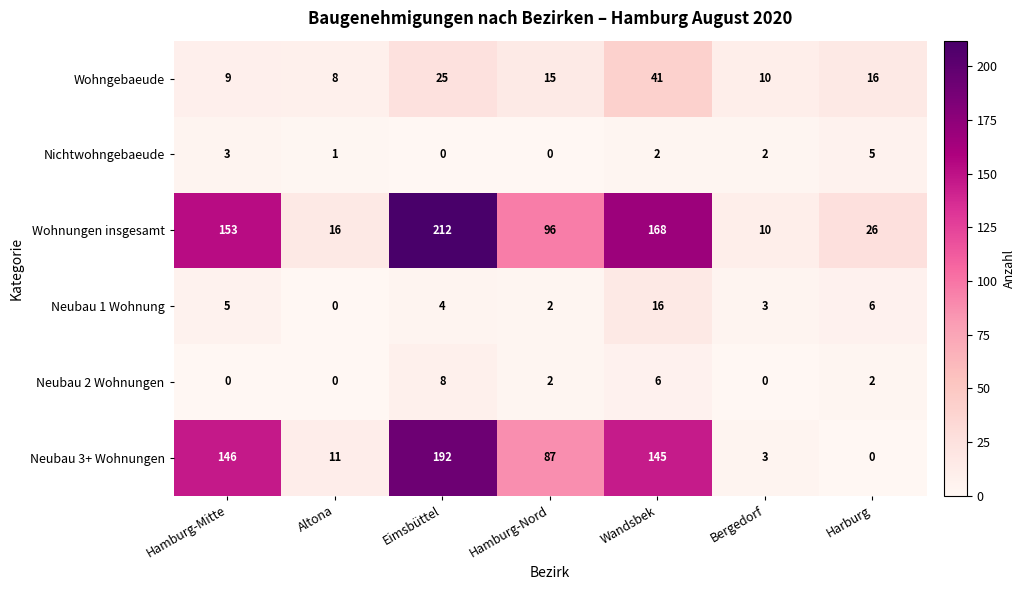

Which series has the largest range (max minus min)?

Wohnungen insgesamt